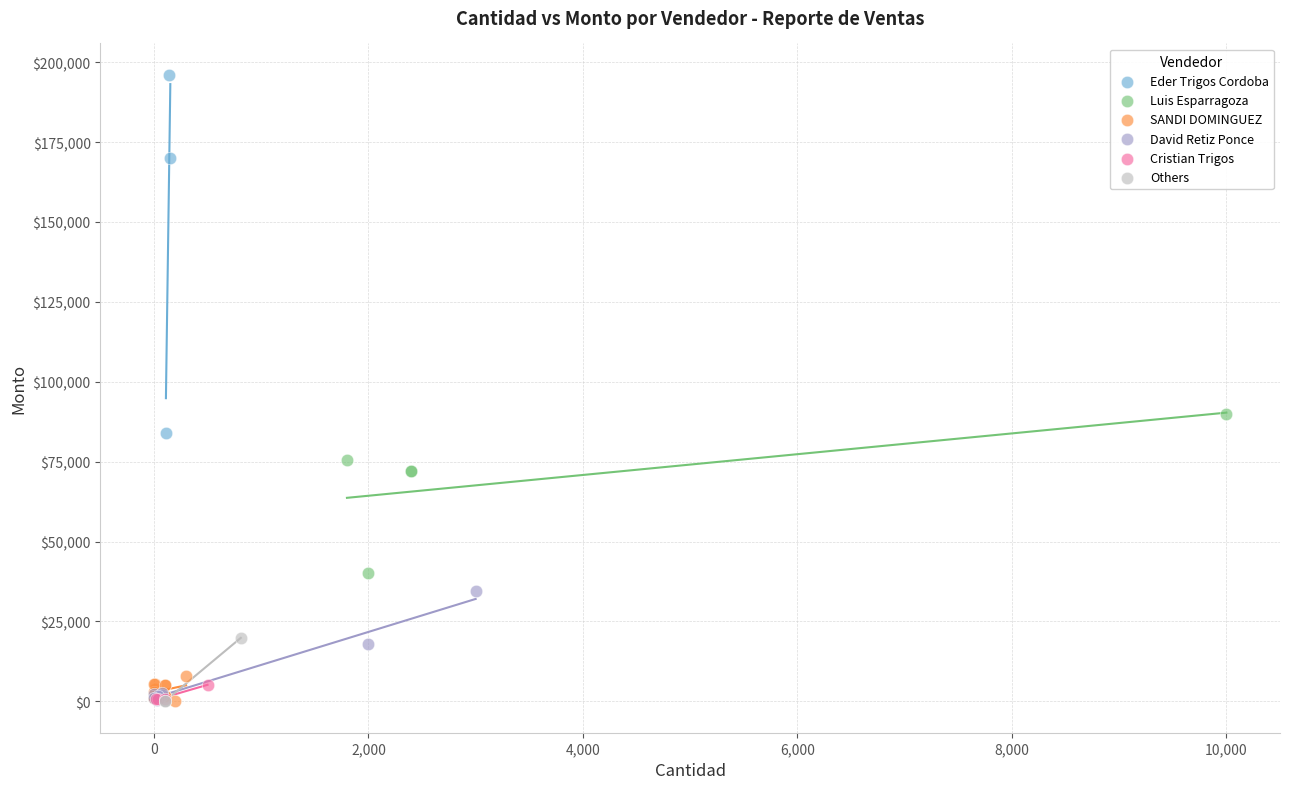

Which series contains the highest Y value?

Eder Trigos Cordoba